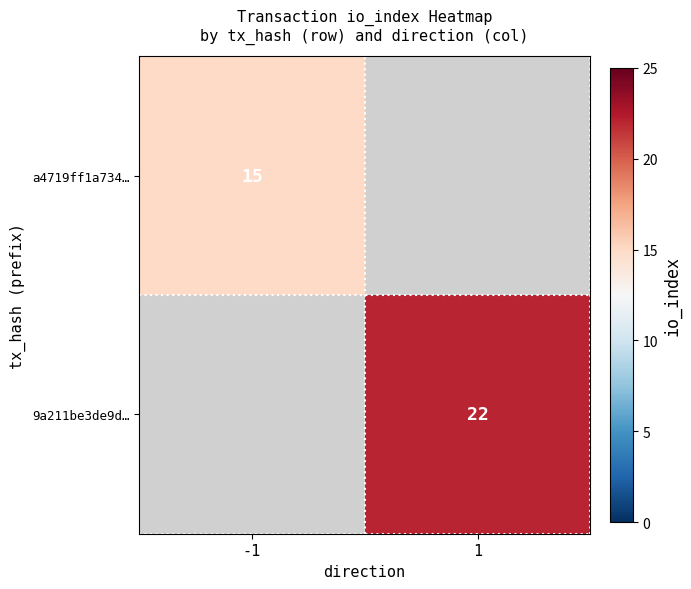

The value of a4719ff1a734… at -1 is 5. True or false?

False